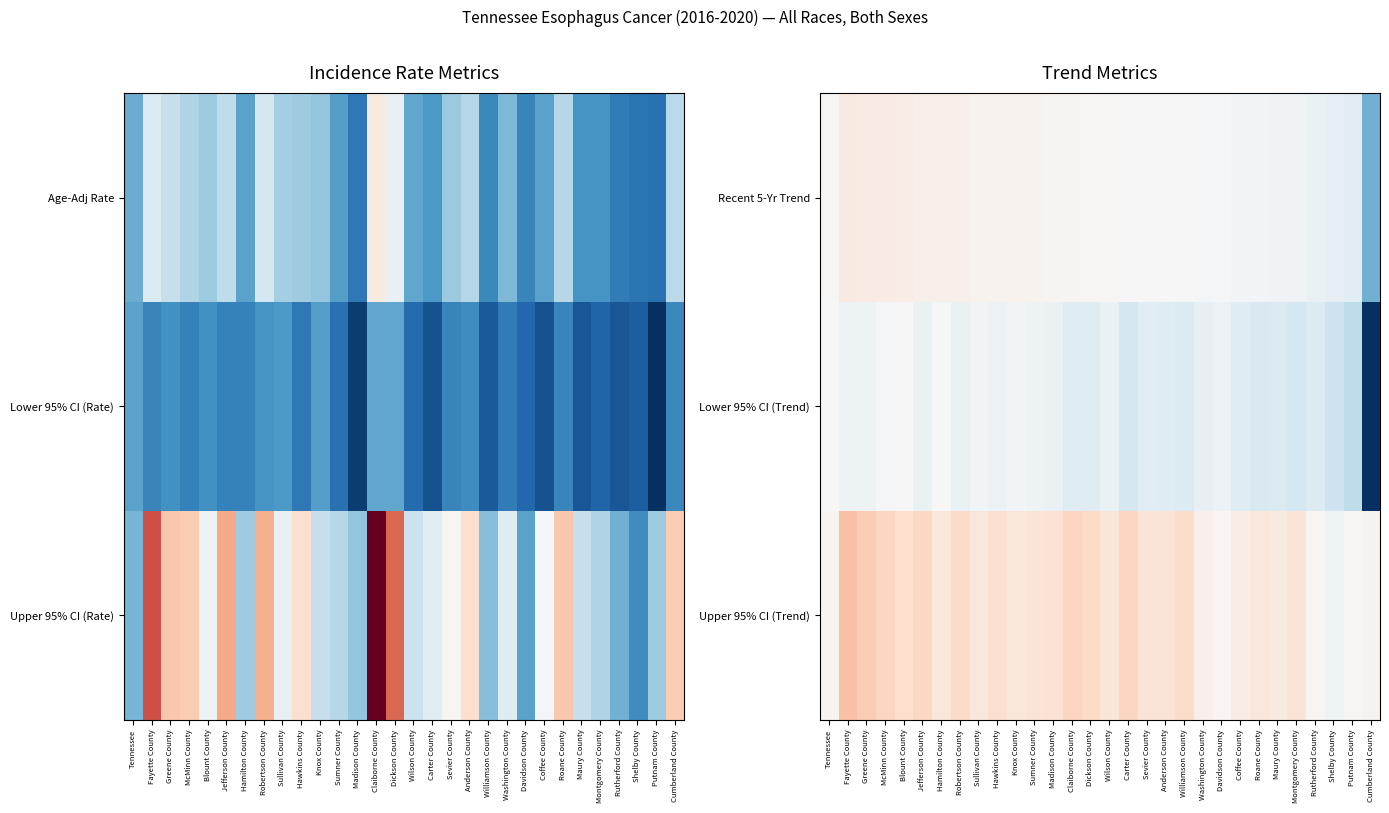

Which series has the largest total across all categories?

Upper 95% CI (Trend)